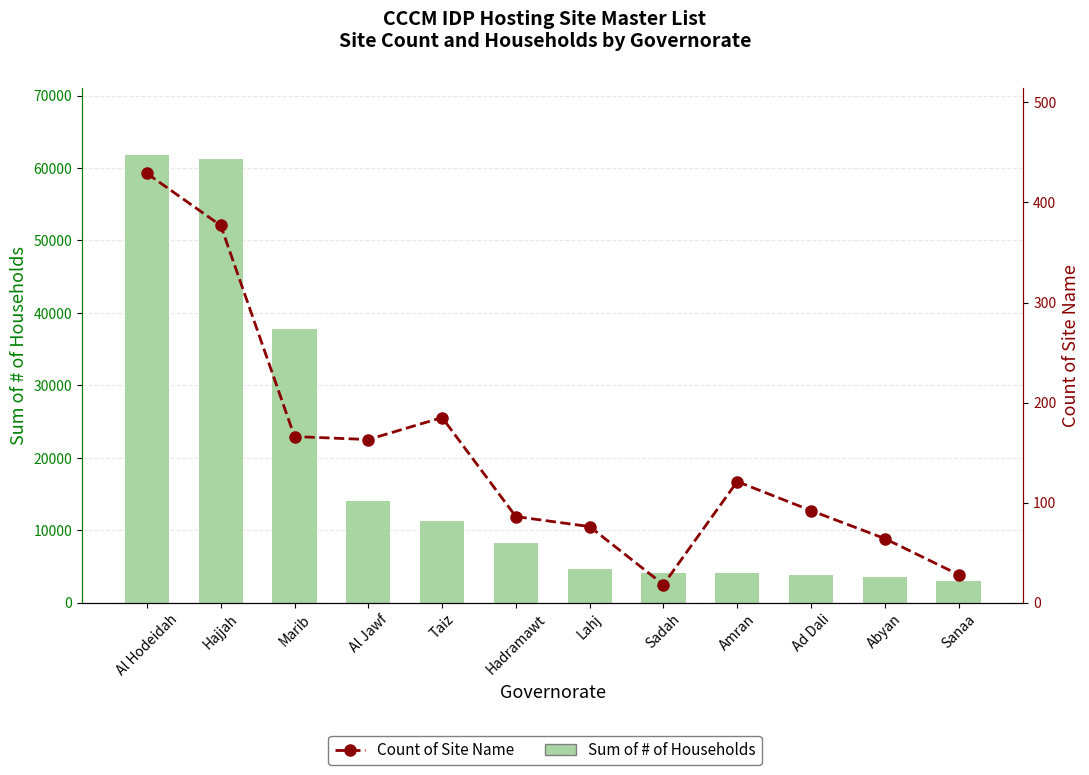

Where is Sum of # of Households nearest to the value 32413?

Marib